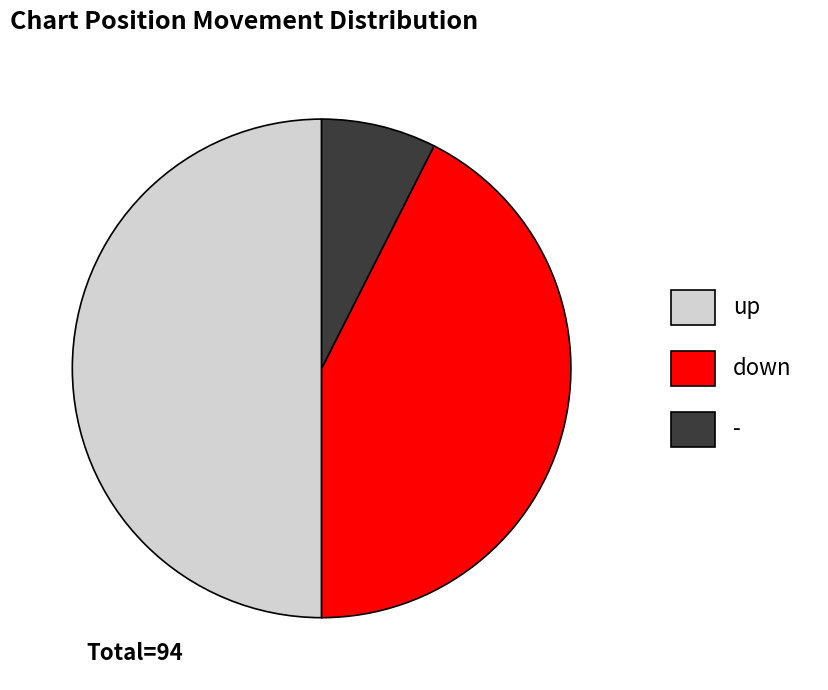

Does down represent more than half of the total?

No